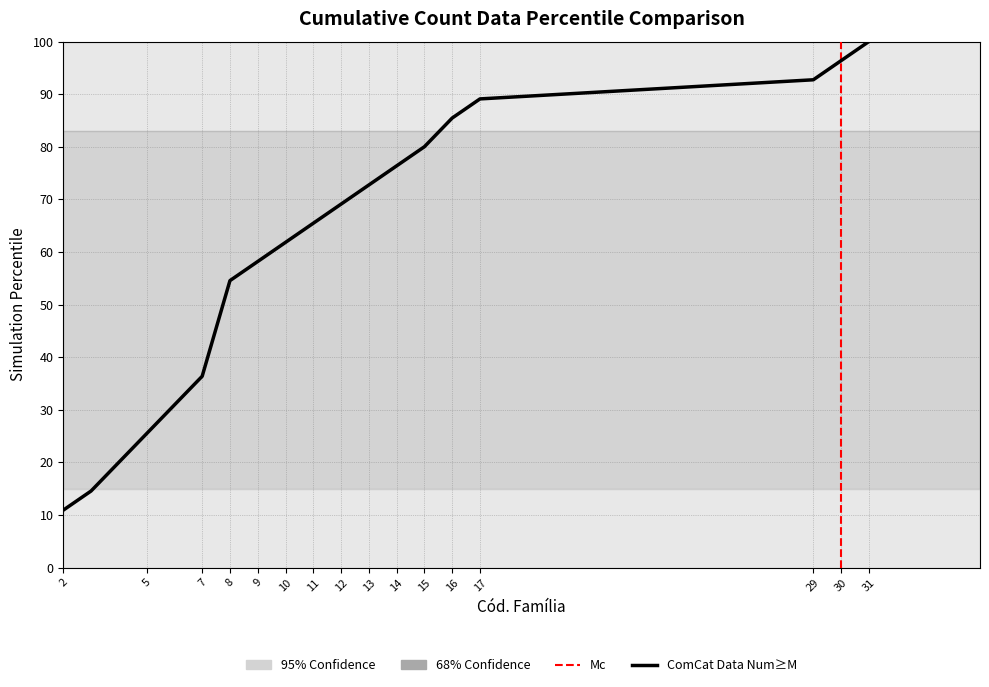

True or false: Subfamilias por Familia and Cumulative Count intersect in this chart.

False